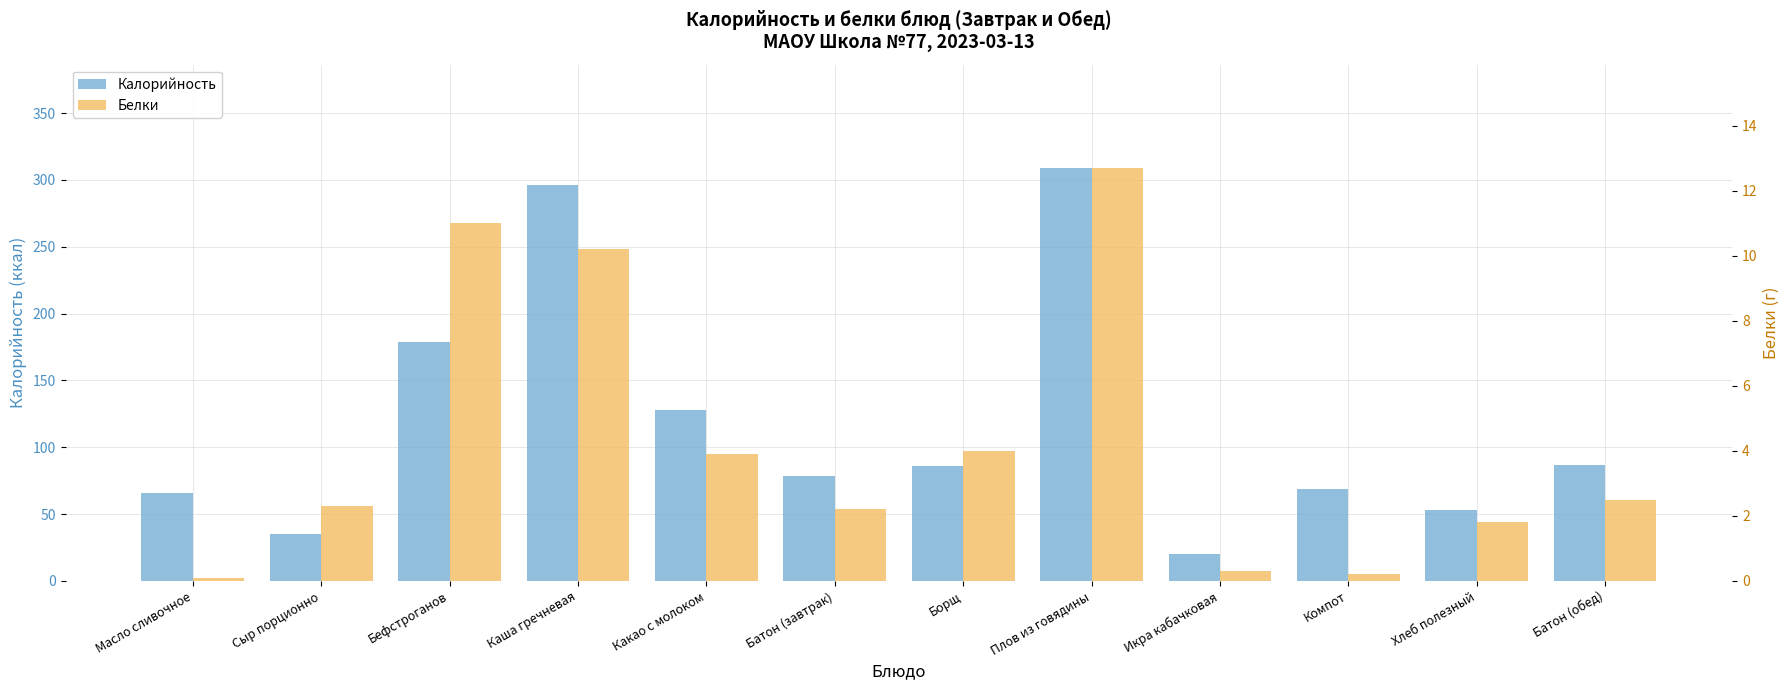

At which category is the sum across all series the highest?

Плов из говядины